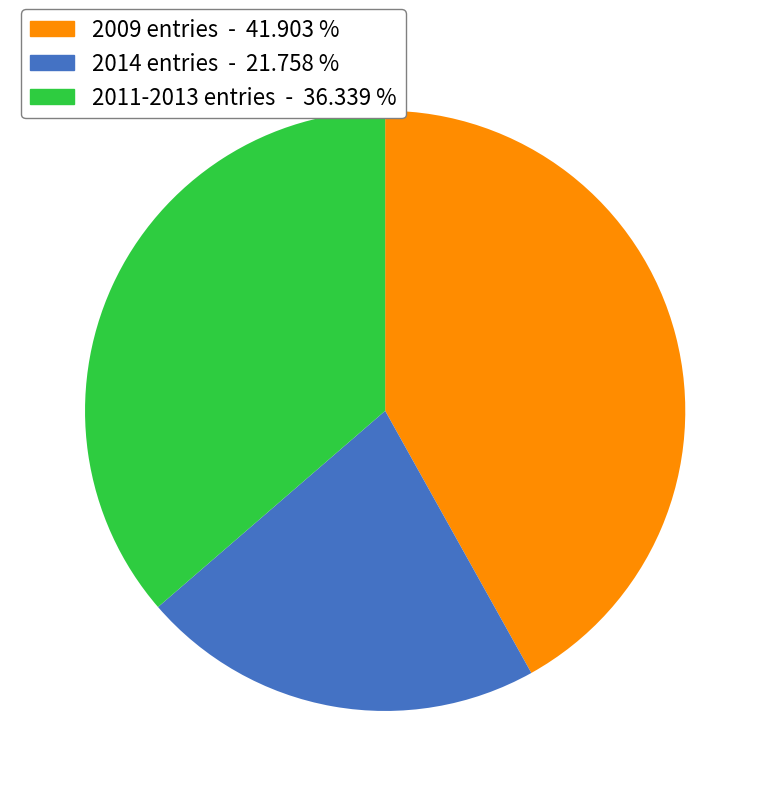

Is there any slice that represents more than half of the pie?

No